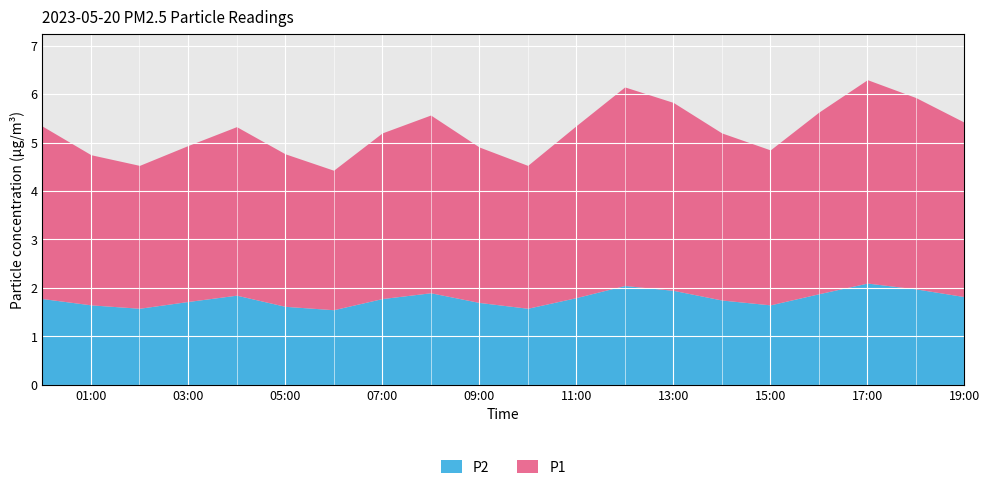

True or false: P2 has more than 2 interior local peaks.

True